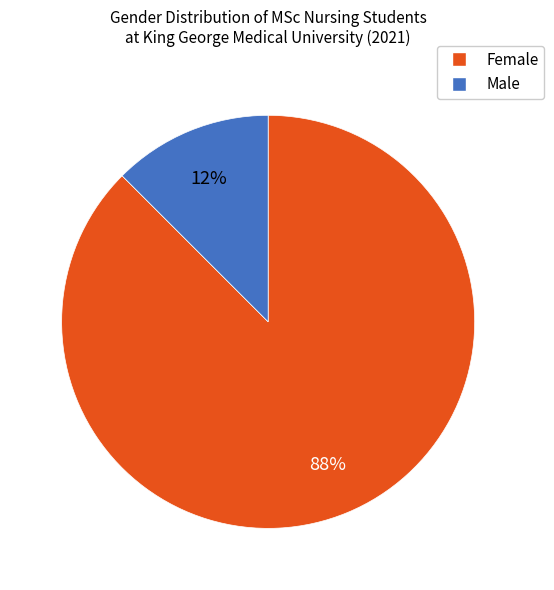

The Male slice represents 12% of the pie. True or false?

True